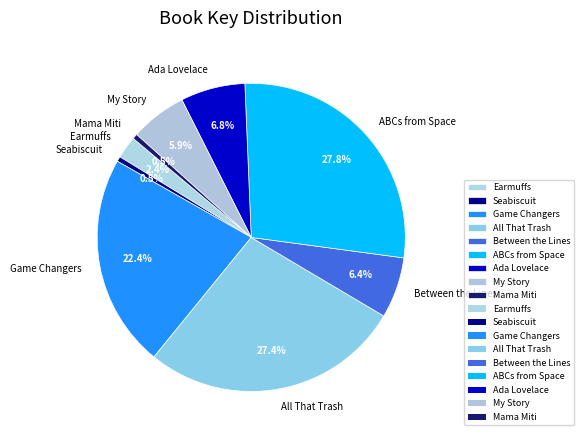

To the nearest percent, what percentage of the pie is Between the Lines?

6%